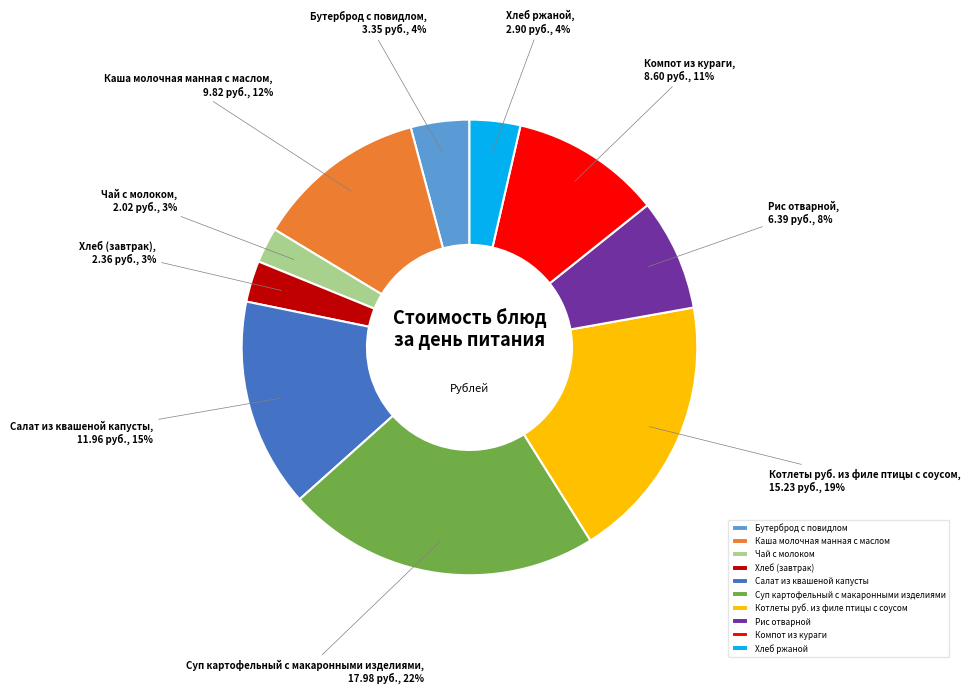

How many segments does this pie chart have?

10